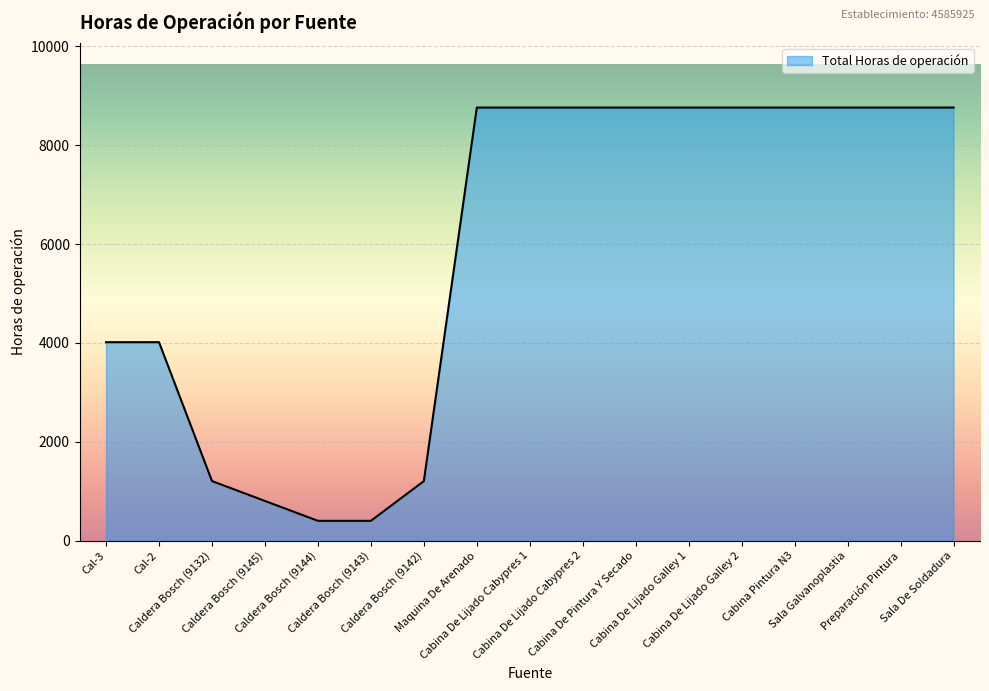

What is the maximum value shown in the chart?

8760